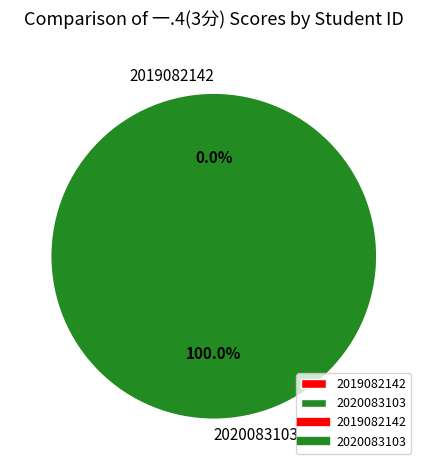

True or false: 2019082142 accounts for 0% of the total.

True